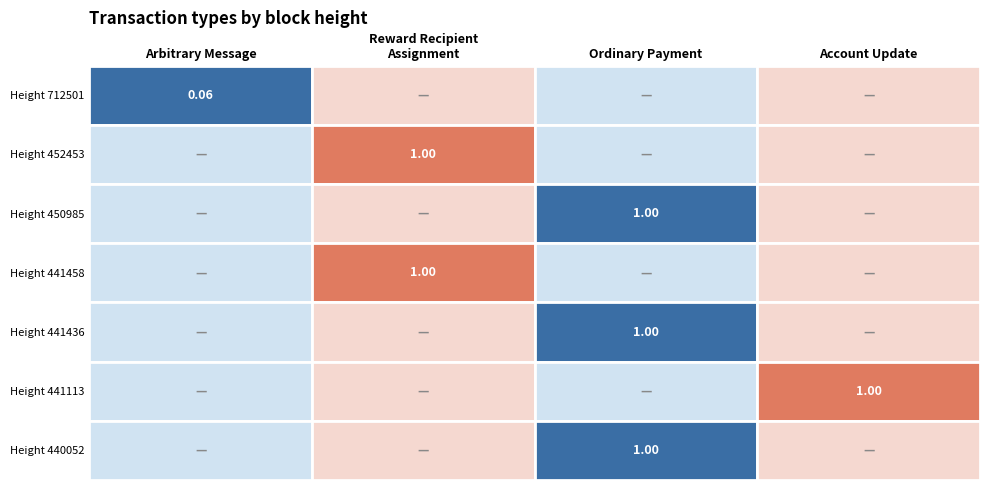

What is the difference between the Ordinary Payment values at 0 and 6?

1.0